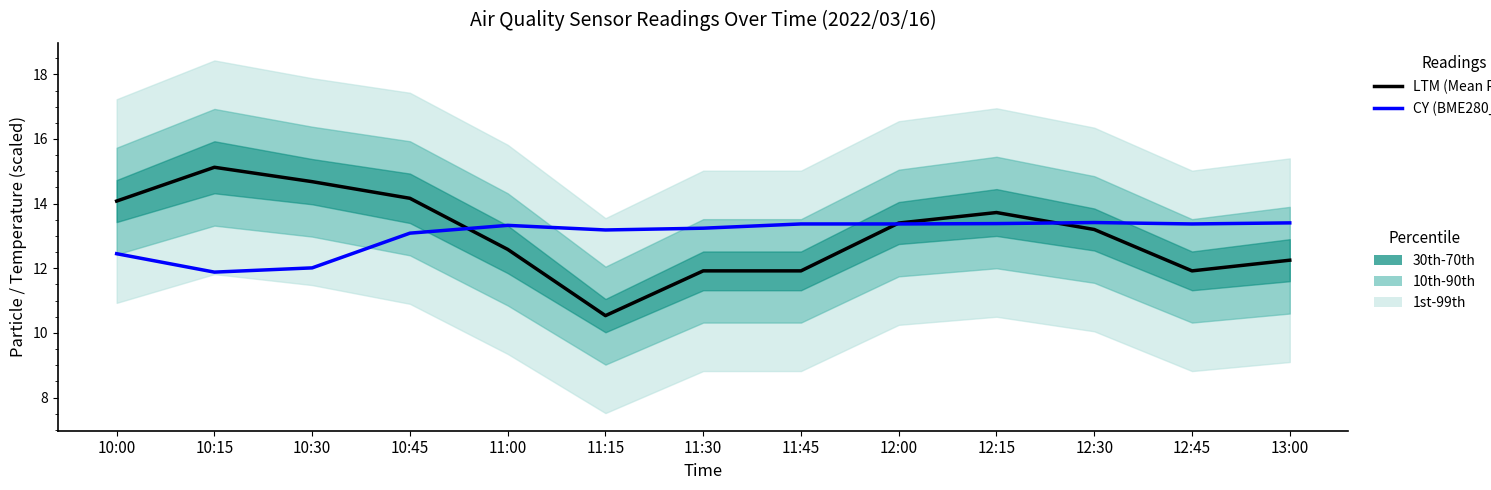

Reading right to left, what are all the values shown in this chart?

LTM (Mean P1+P2): 13:00=12.2	12:45=11.9	12:30=13.2	12:15=13.7	12:00=13.4	11:45=11.9	11:30=11.9	11:15=10.5	11:00=12.6	10:45=14.2	10:30=14.7	10:15=15.1	10:00=14.1
BME280_temperature (scaled): 13:00=13.4	12:45=13.4	12:30=13.4	12:15=13.4	12:00=13.4	11:45=13.4	11:30=13.2	11:15=13.2	11:00=13.3	10:45=13.1	10:30=12.0	10:15=11.9	10:00=12.5